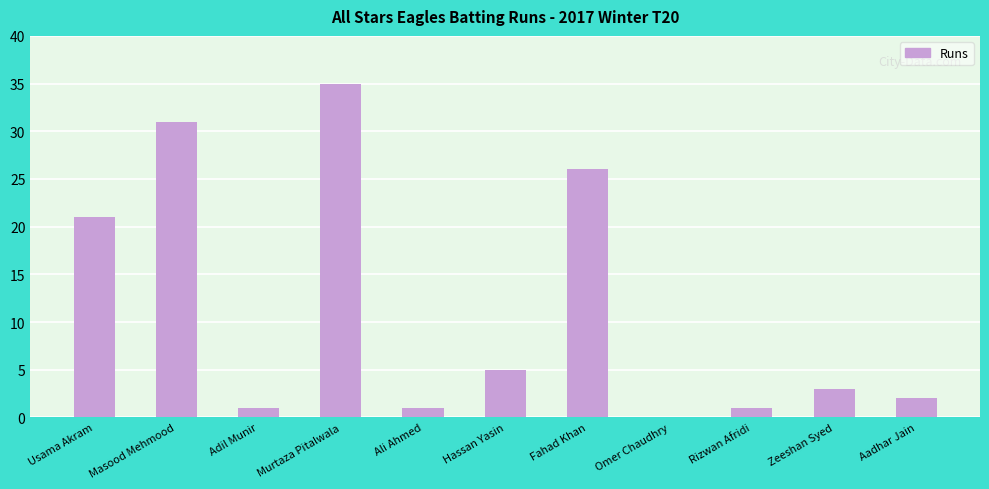

At which label does the data first exceed 3?

Usama Akram